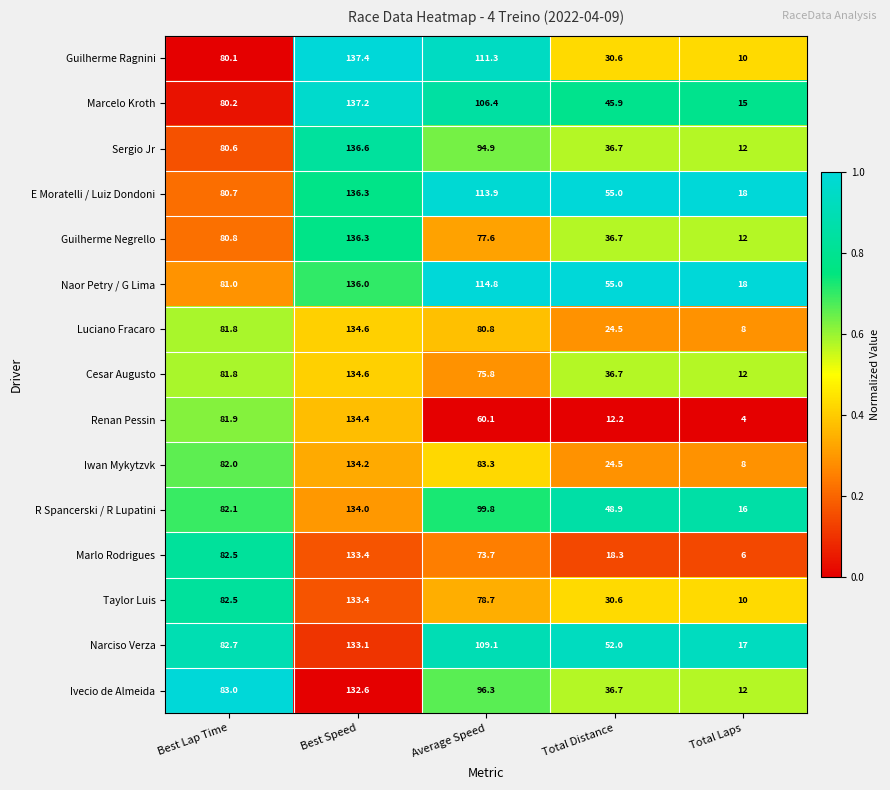

Is the value of Cesar Augusto at Total Distance greater than the value of Ivecio de Almeida at Best Speed?

No